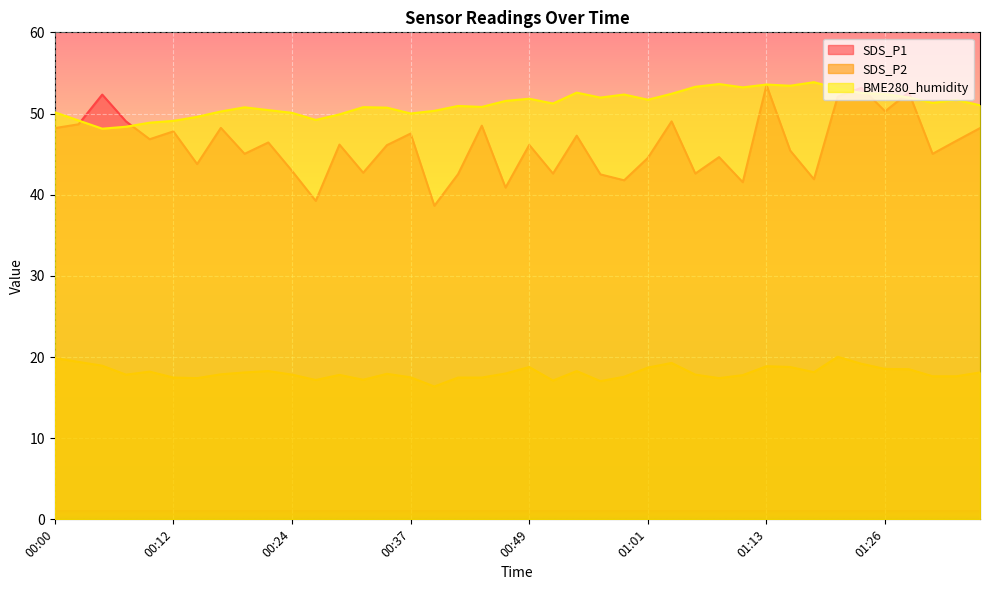

At which label does SDS_P1 first exceed 46?

00:00